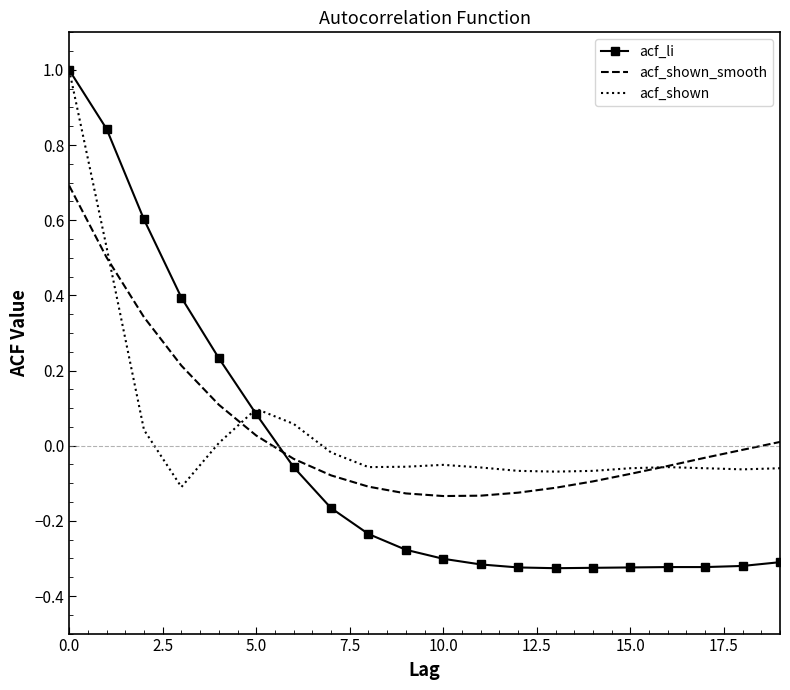

What is the greatest value displayed?

1.0